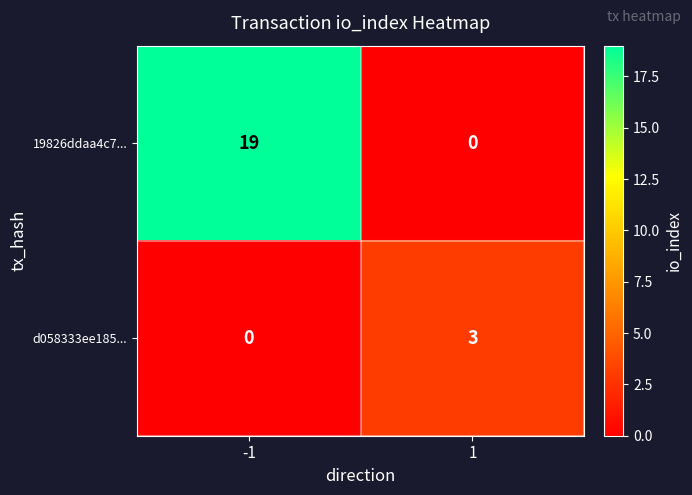

Which series has the largest total across all categories?

19826ddaa4c7...